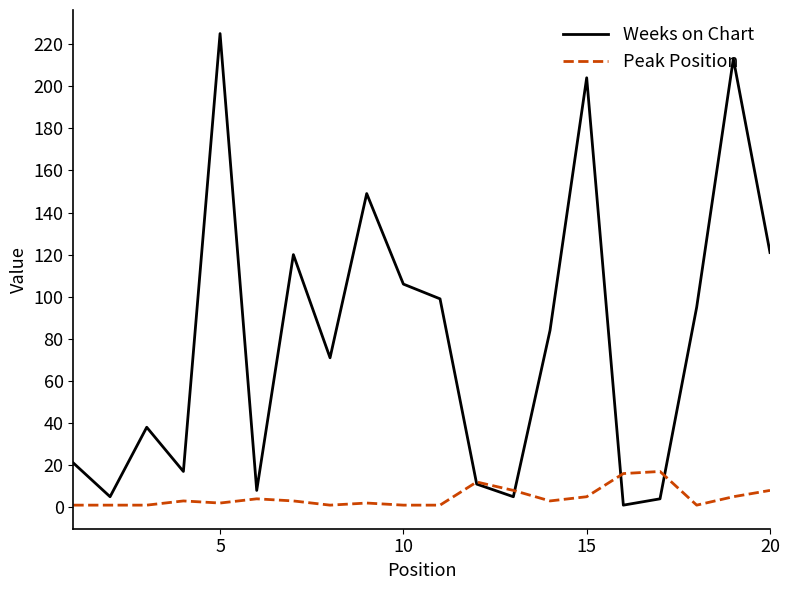

Rank the series by their maximum value, from lowest to highest.

Peak Position, Weeks on Chart